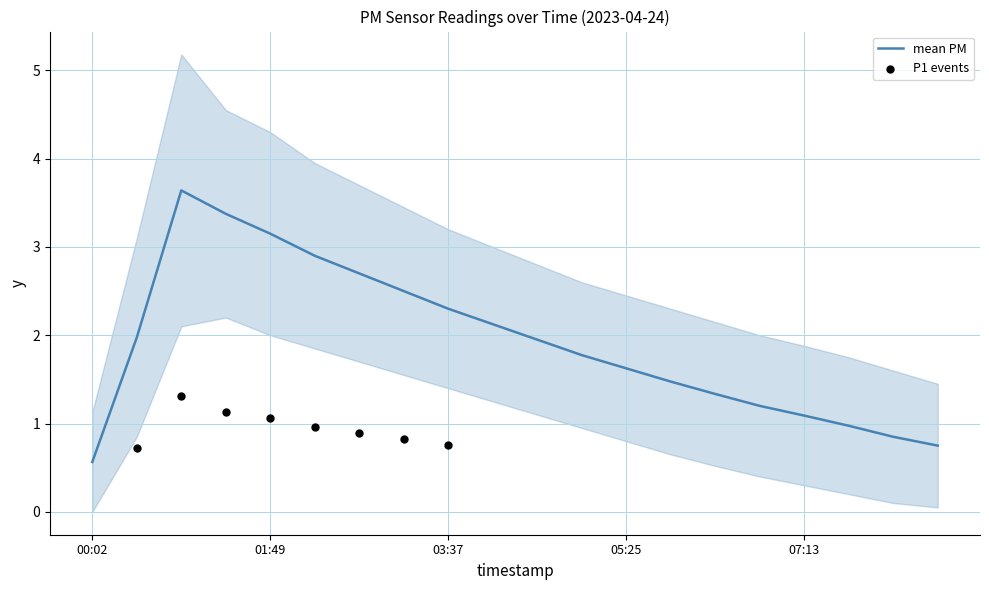

Between 04:31 and 00:28, which is larger?

00:28